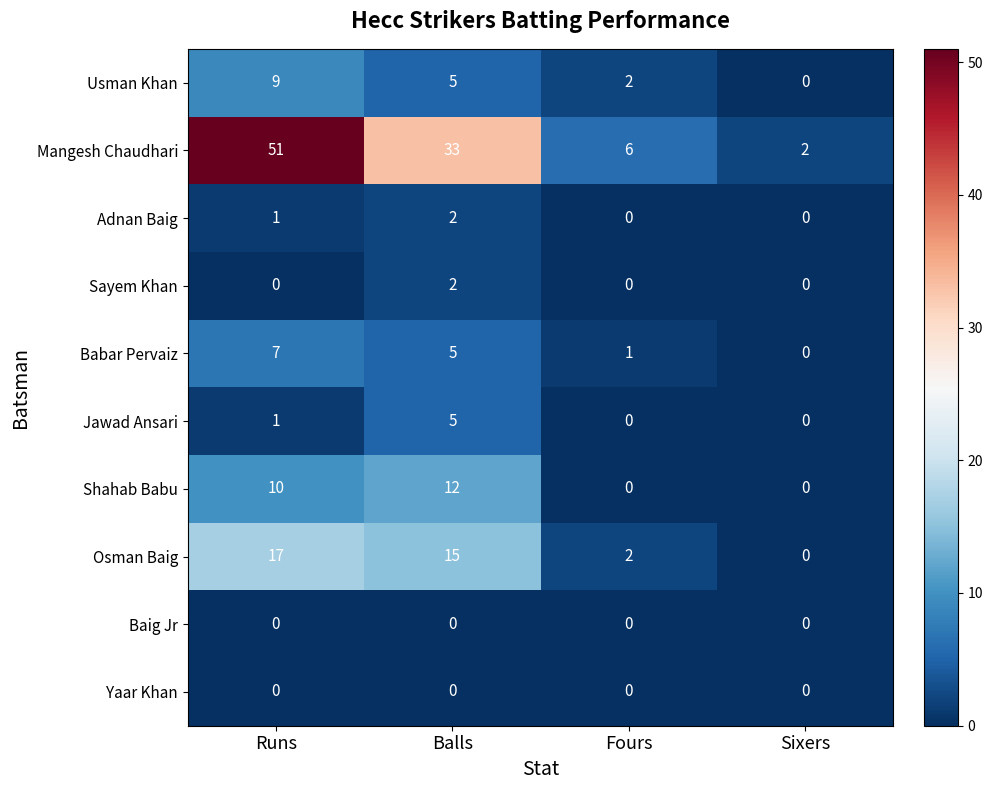

Which series has the widest spread of values?

Mangesh Chaudhari